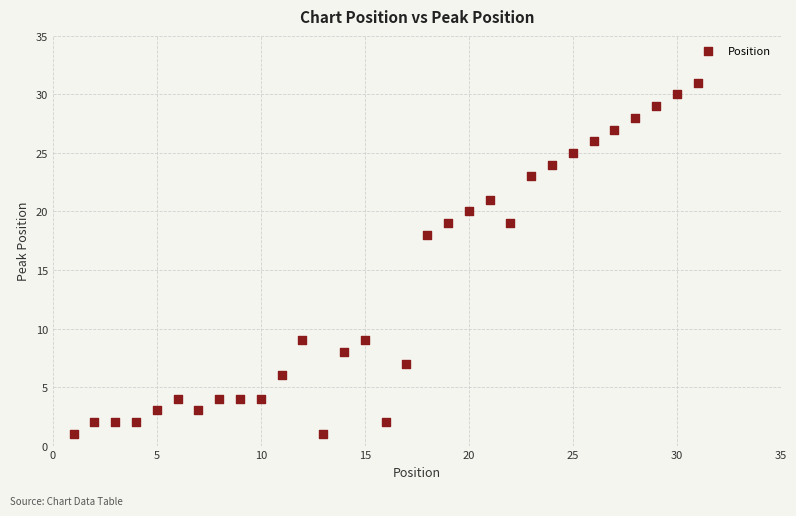

What Y value in the scatter plot is closest to 16?

18